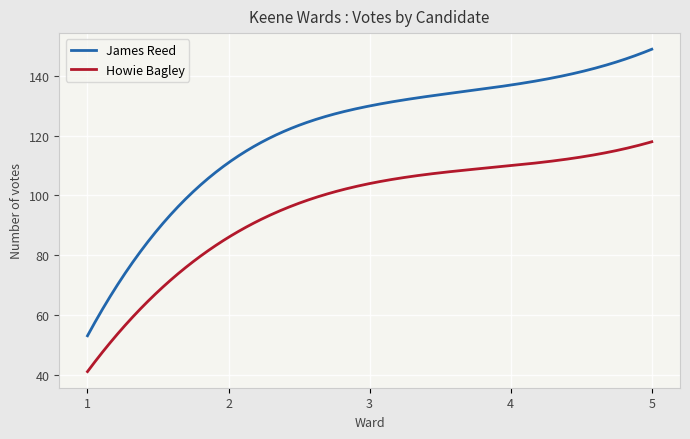

Which series has the widest spread of values?

James Reed